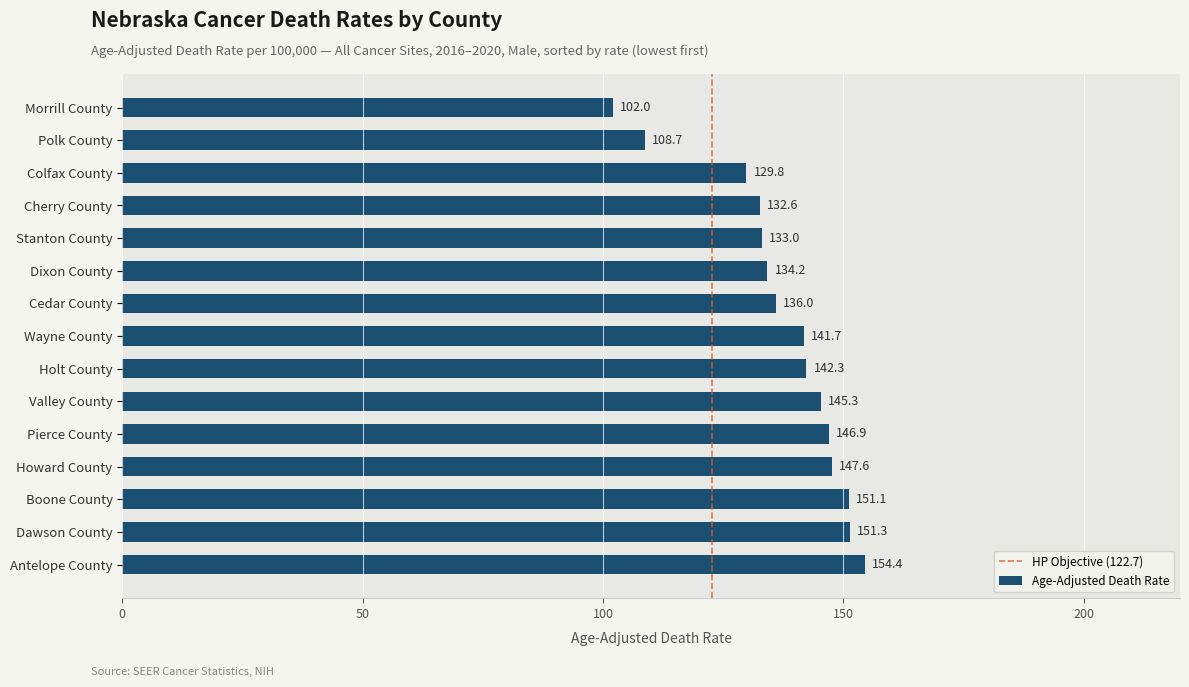

Which label corresponds to the largest value in the chart?

Antelope County